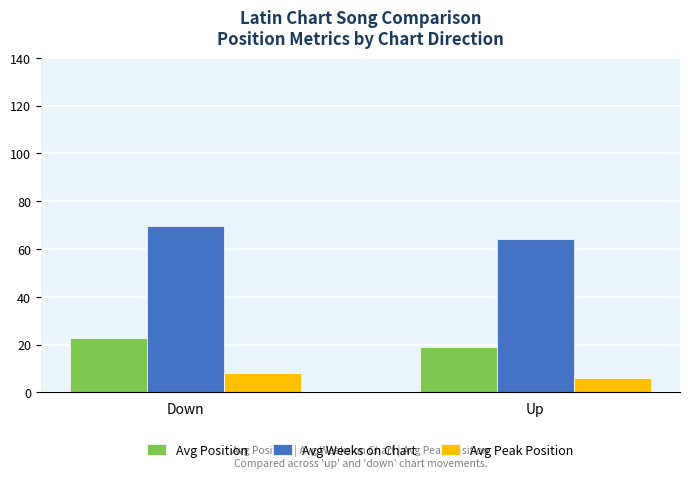

What position from the right is Down?

2